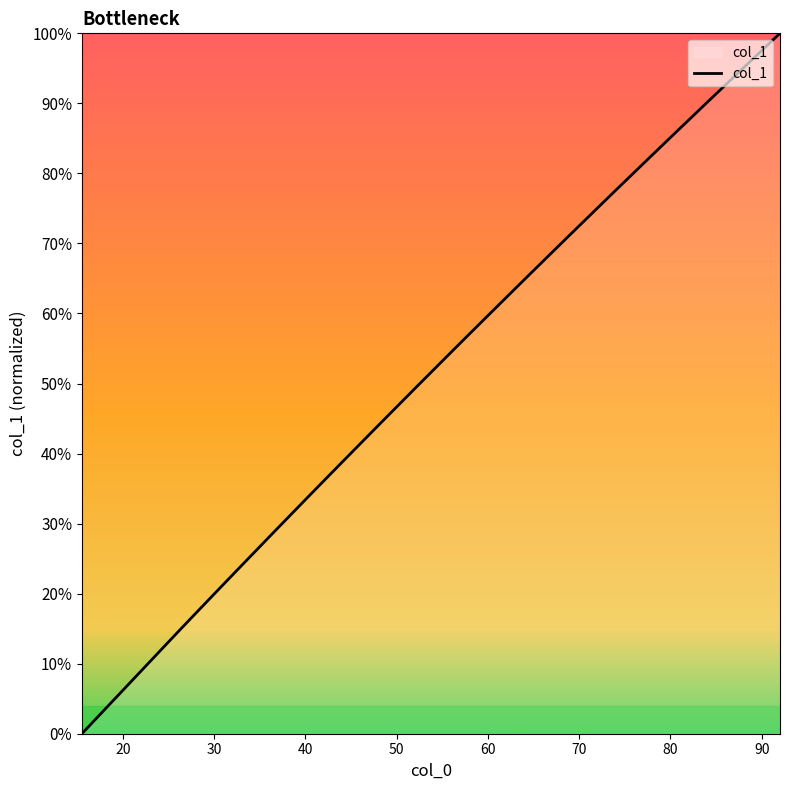

Reading left to right, list all the values displayed in this chart.

0.0	14.5	17.2	17.2	20.0	22.7	22.7	28.1	28.1	33.4	36.1	38.8	38.8	44.0	49.3	49.3	54.5	57.1	59.7	59.7	64.9	70.0	70.0	70.0	70.0	70.6	75.1	75.1	75.1	77.6	80.1	80.1	85.1	85.1	90.1	90.1	95.1	96.3	97.5	100.0